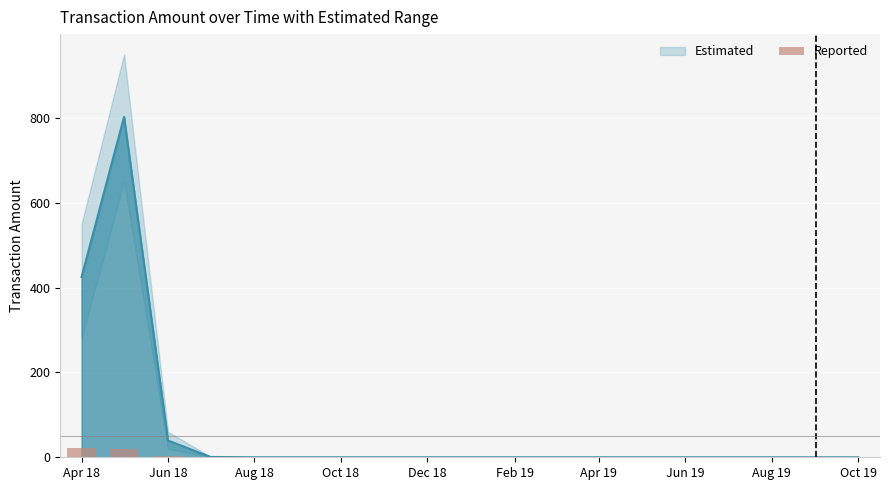

Reading right to left, extract all data points from this chart.

0.8	0.0	0.0	0.0	0.0	0.0	0.0	0.0	0.0	0.0	0.0	0.0	0.0	0.0	0.0	1.0	3.0	20.0	22.0